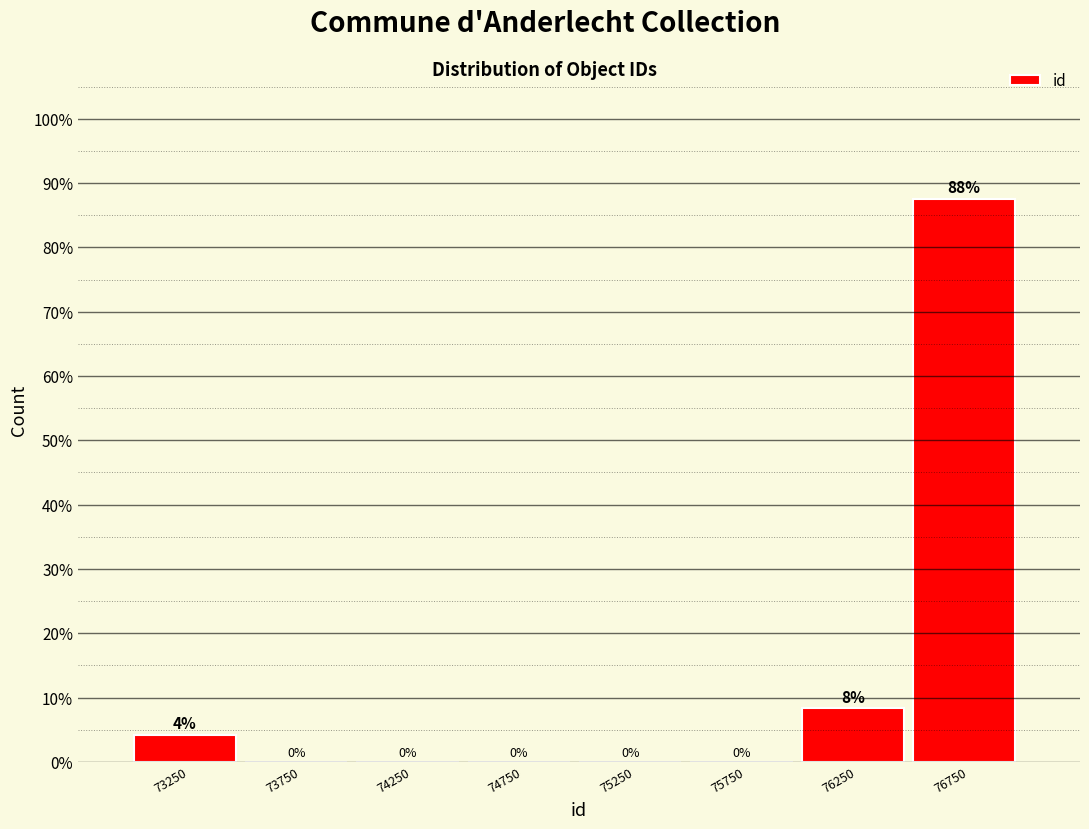

Which range on the x-axis has the tallest bar?

76500 to 77000